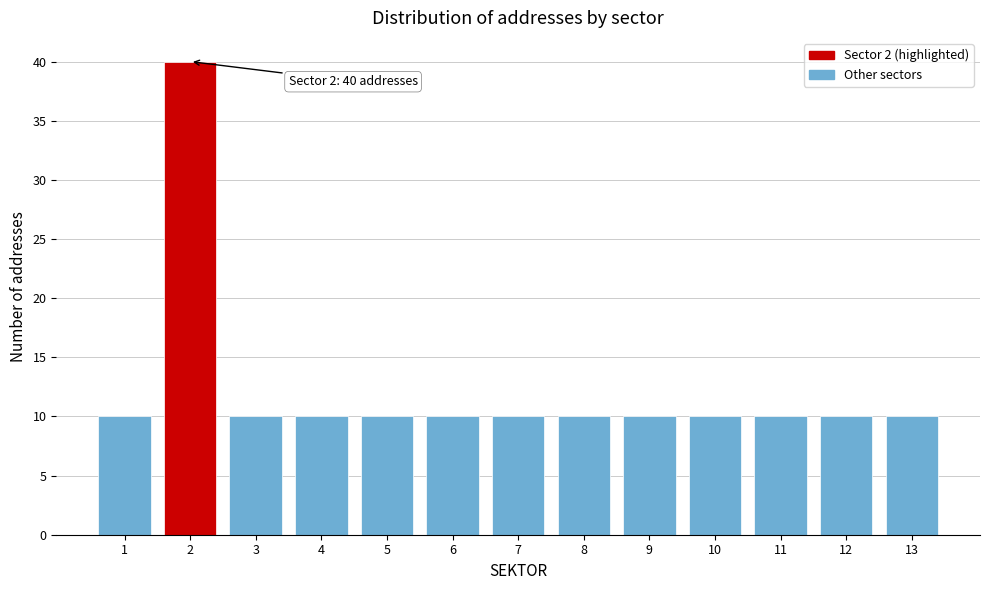

Reading left to right, extract all data points from this chart.

10	40	10	10	10	10	10	10	10	10	10	10	10